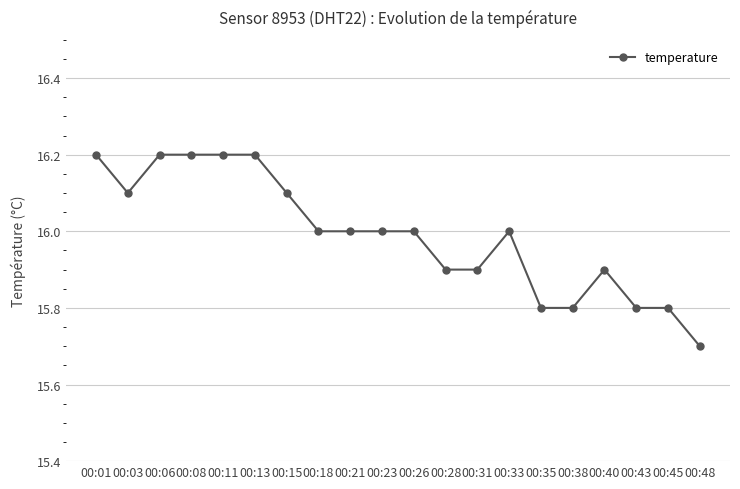

The chart shows a value of 16.1 at 00:15. True or false?

True